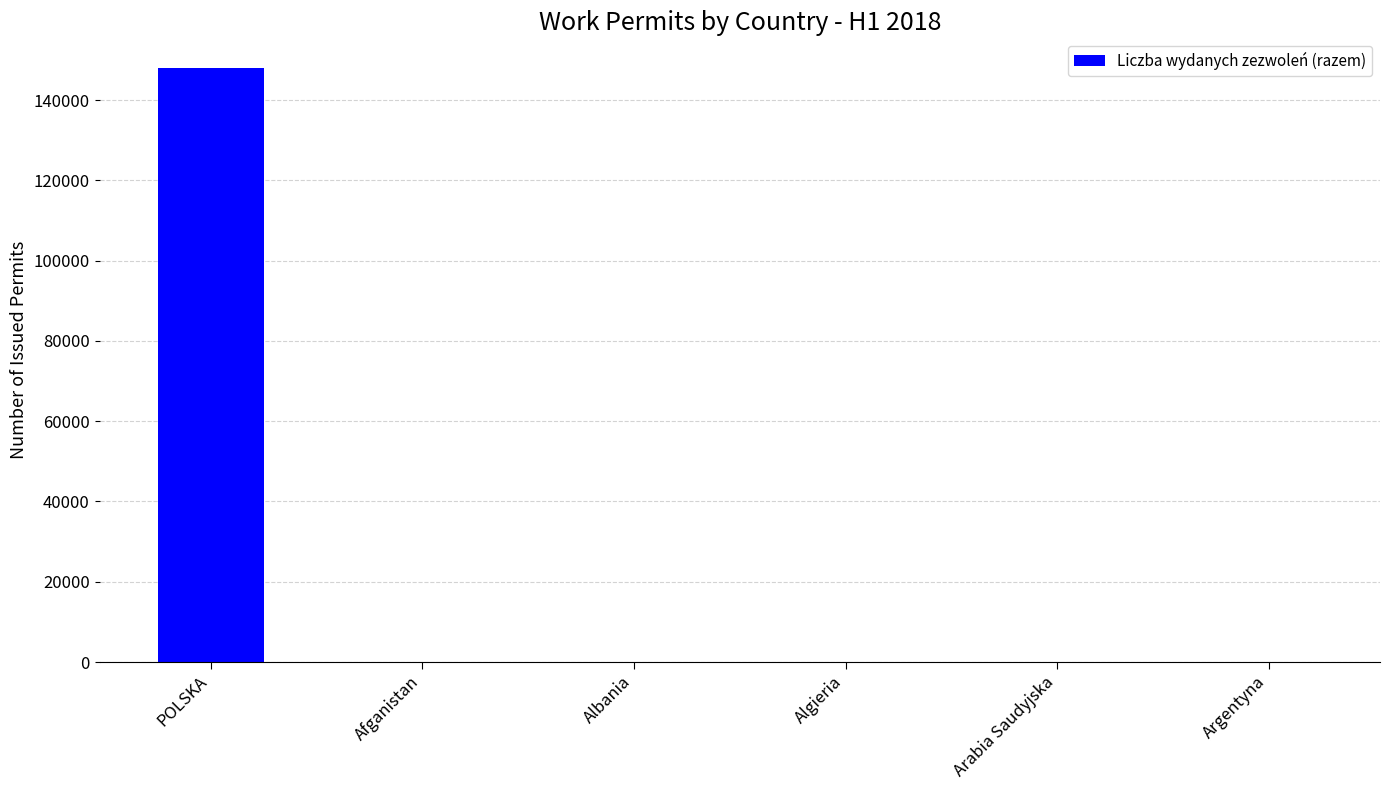

The chart shows a value of 53 at Albania. True or false?

True